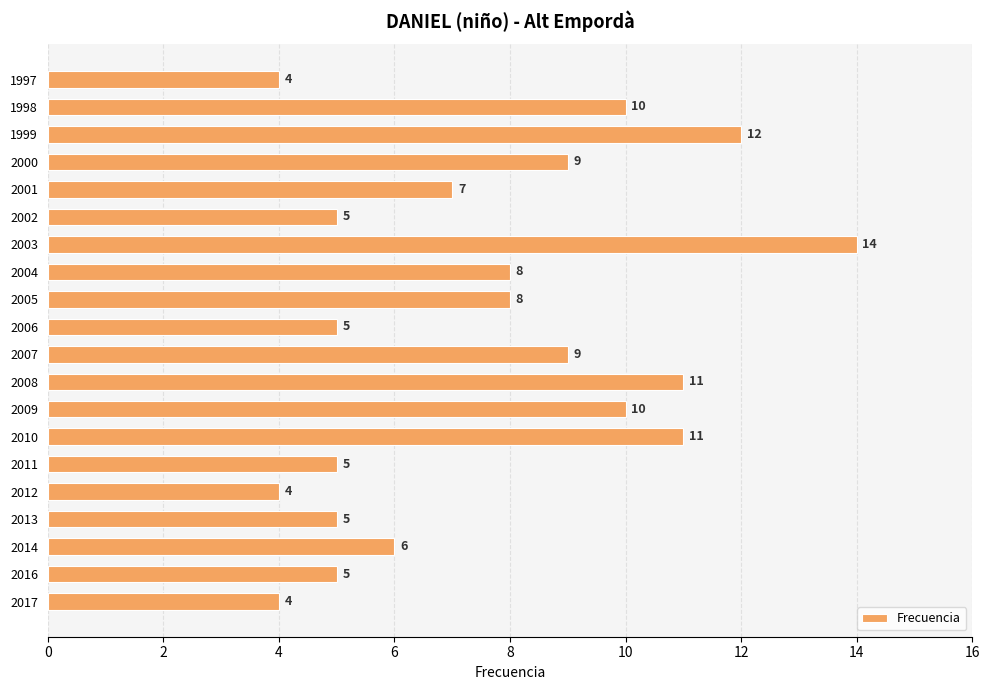

Count the values in the range 5 to 10.

13